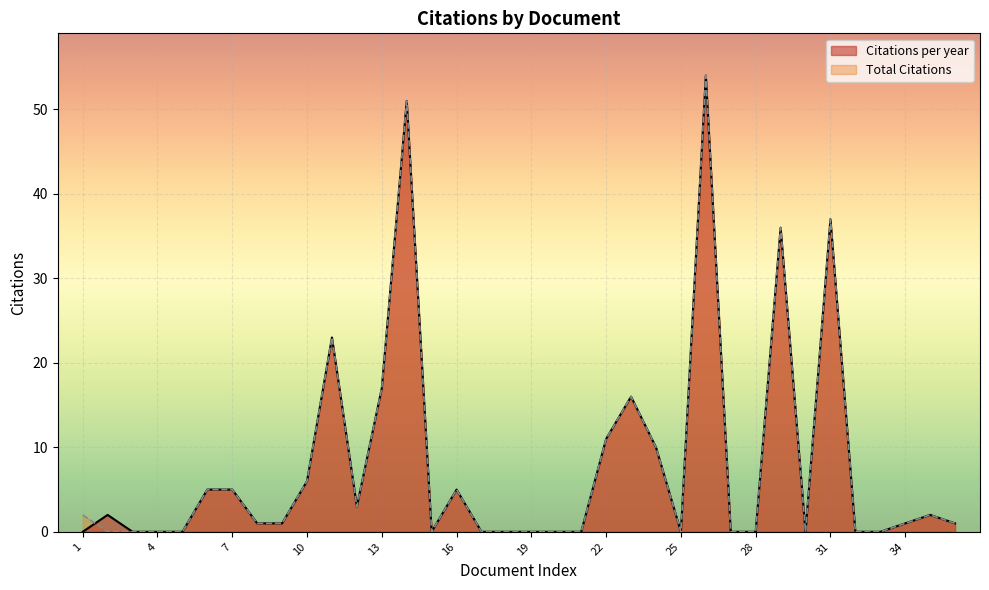

Which series has the largest range (max minus min)?

Citations per year